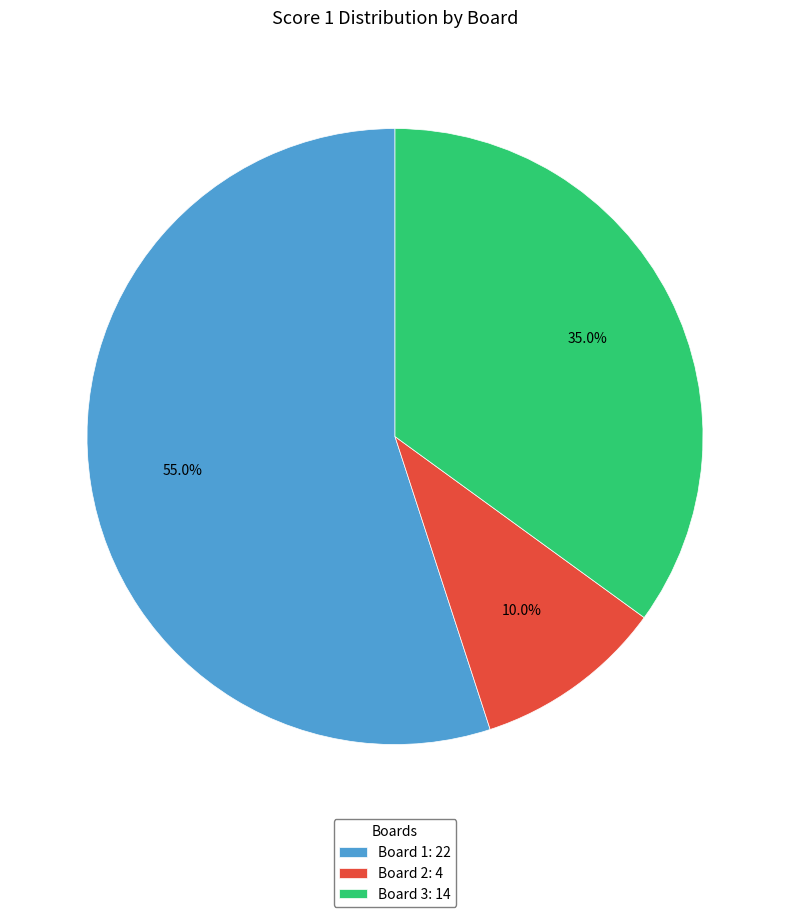

Is it true that Board 3 is 23% of the pie?

False